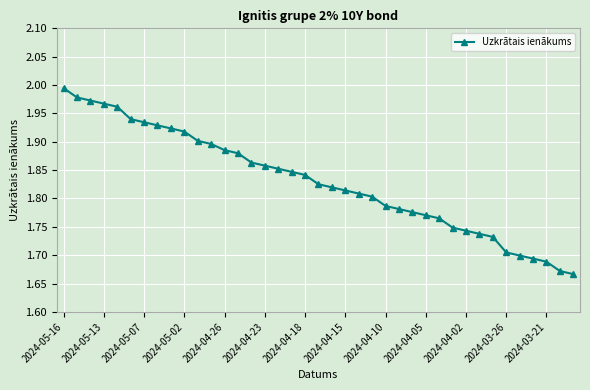

What is the sum of all values?

71.4